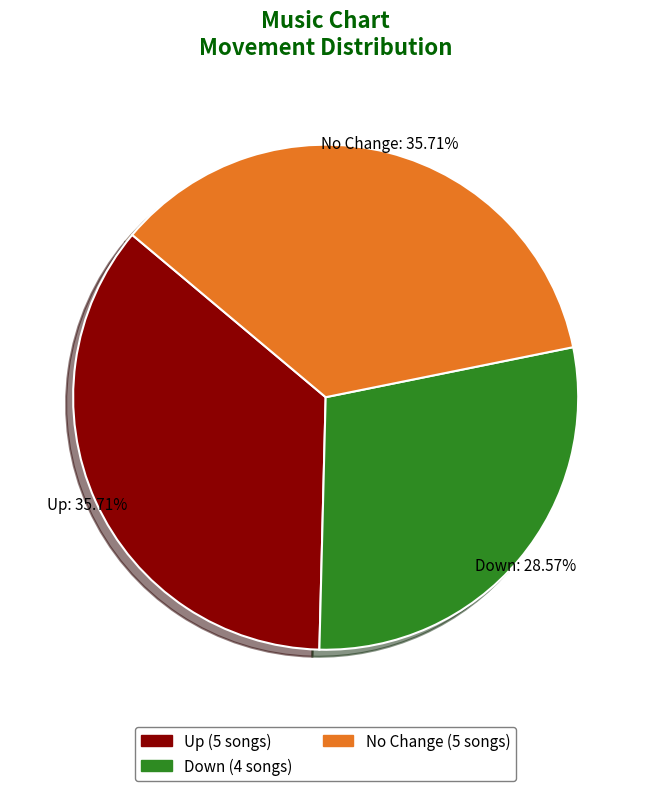

To the nearest percent, what is the difference between the largest and smallest slice percentages?

7%